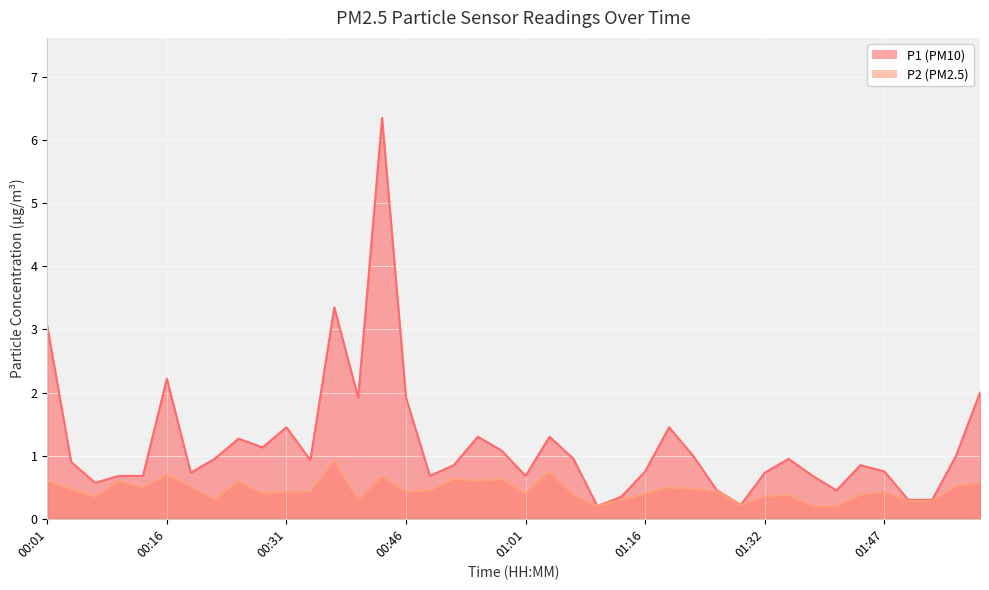

What is the difference between the second highest and minimum values in the P2 series?

0.6